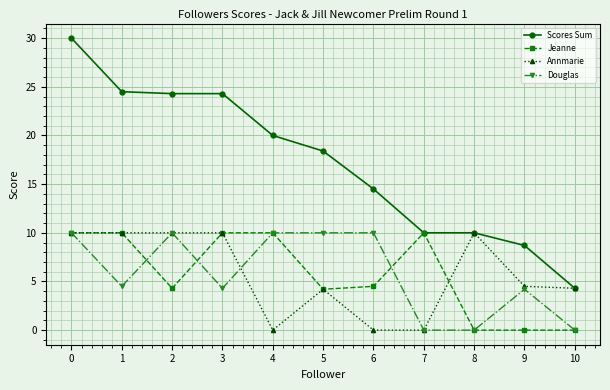

What is the average value of the Annmarie series?

5.7